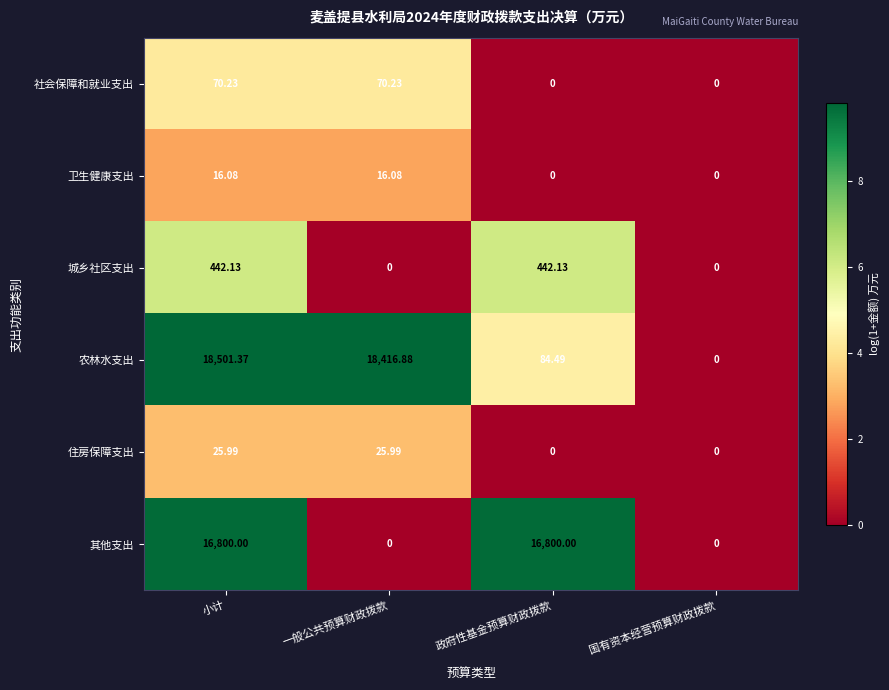

How many series are shown in this chart?

6